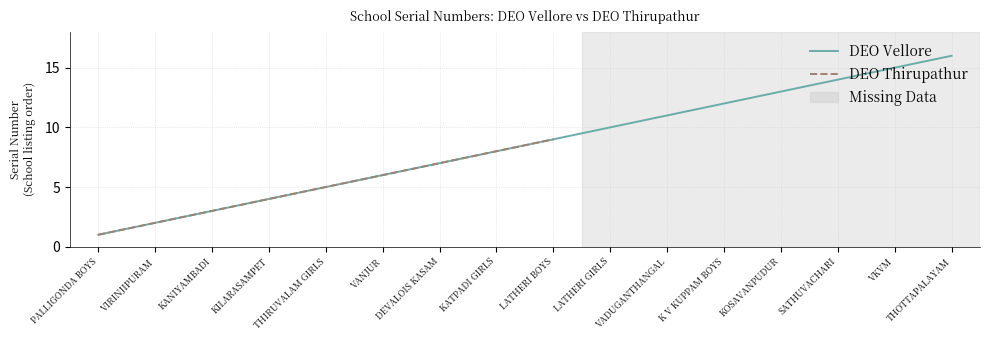

Which category has the highest value in the DEO Vellore series?

THOTTAPALAYAM